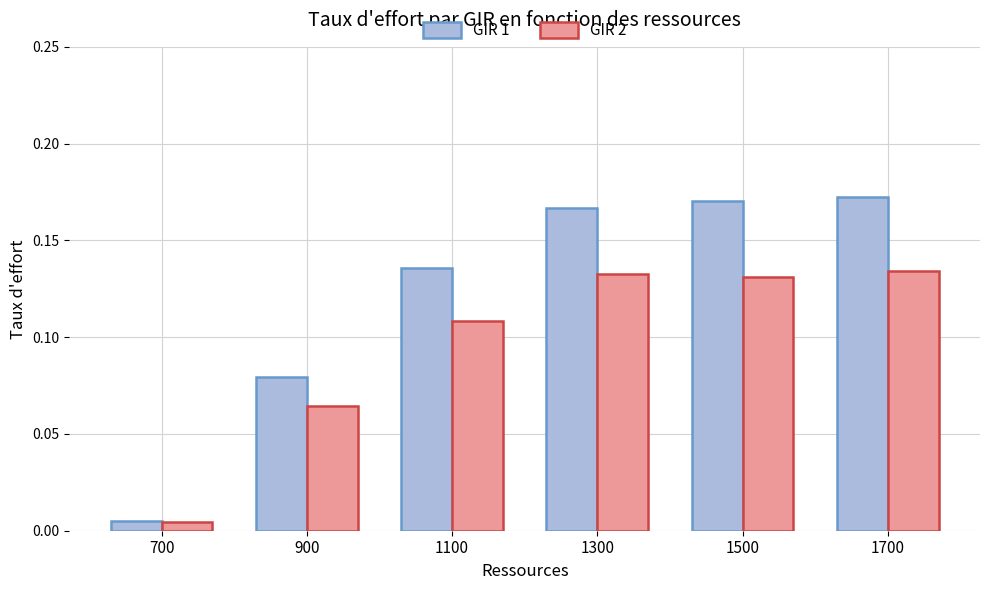

What is the sum of the GIR 1 values at 1100 and 1300?

0.3